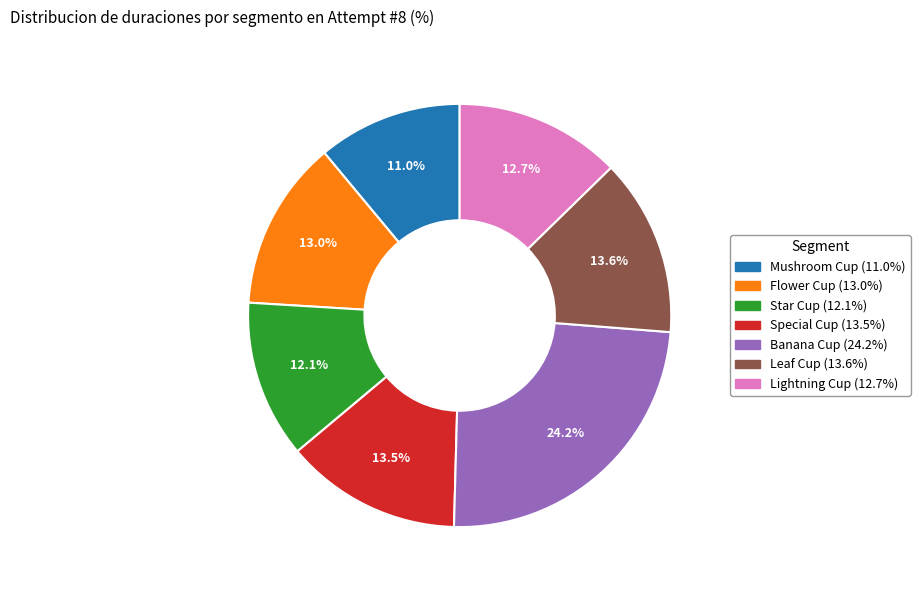

What is the largest slice in the pie chart?

Banana Cup